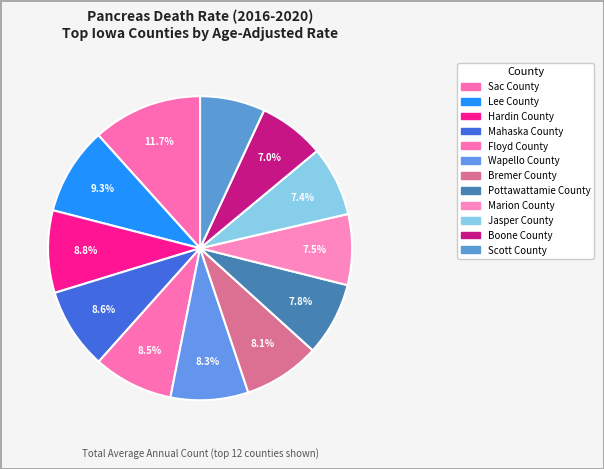

Is the sum of Bremer County and Pottawattamie County greater than half?

No